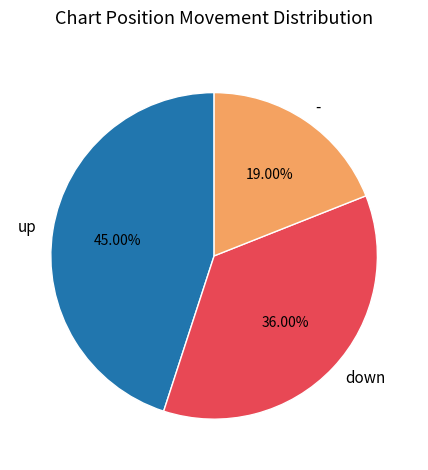

Which slice is the largest?

up